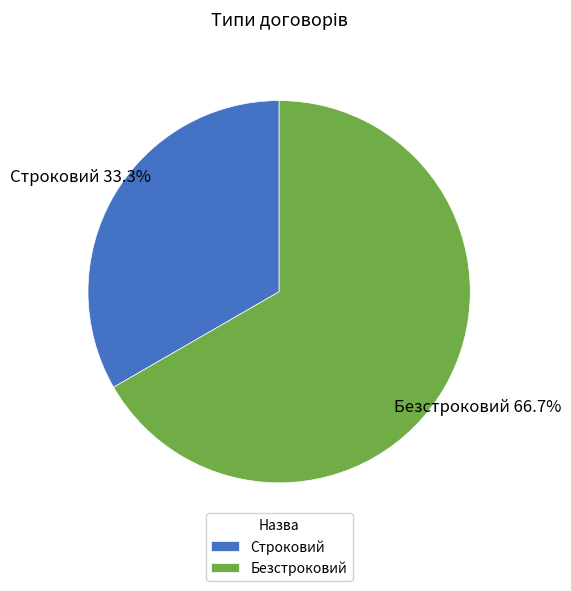

Which category has the biggest portion of the pie?

Безстроковий